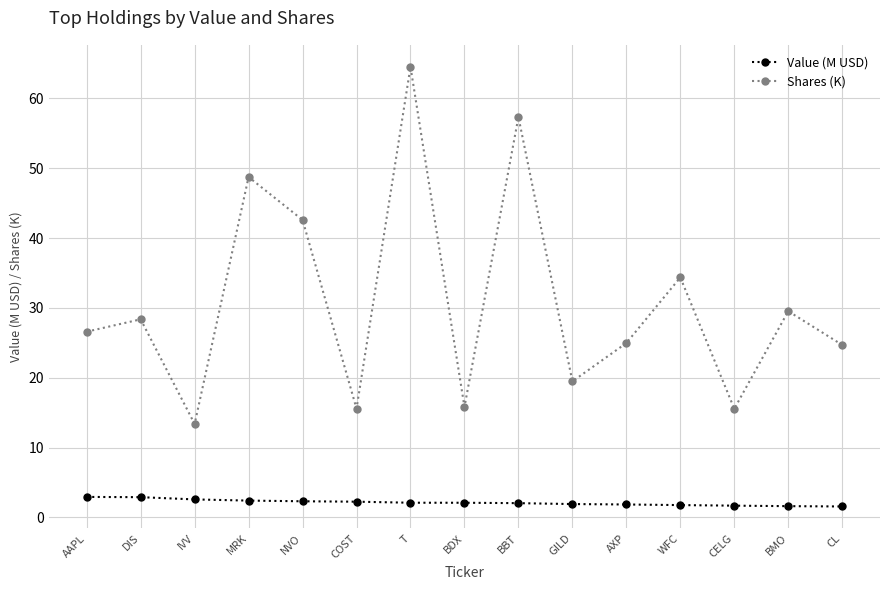

What is the label of the 15th point from the left?

CL